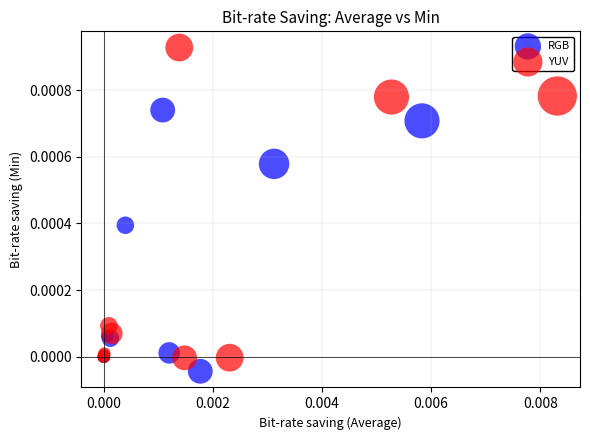

What are all the series names shown in the legend?

RGB, YUV